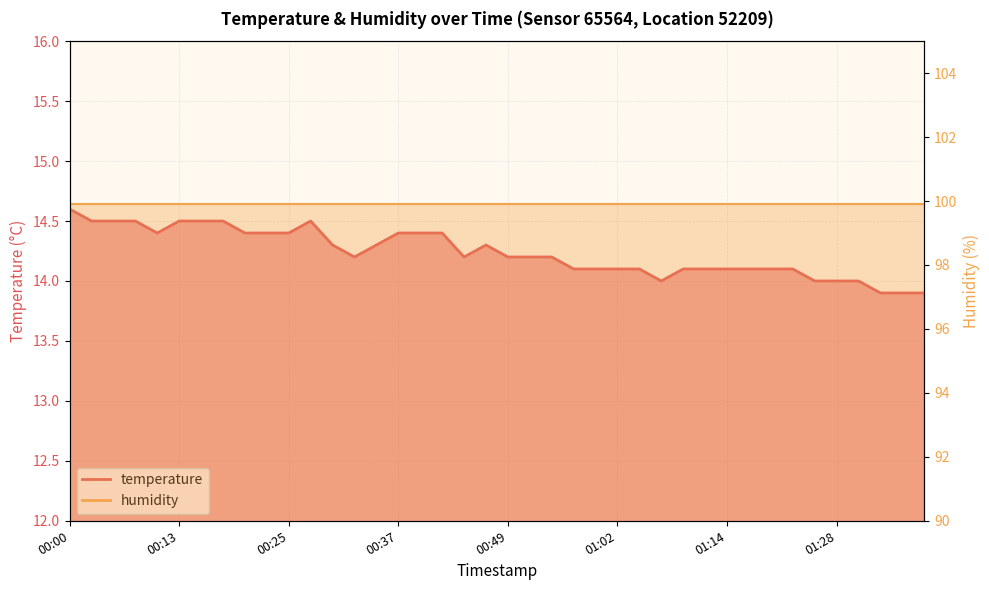

What position from the left is 00:00?

1